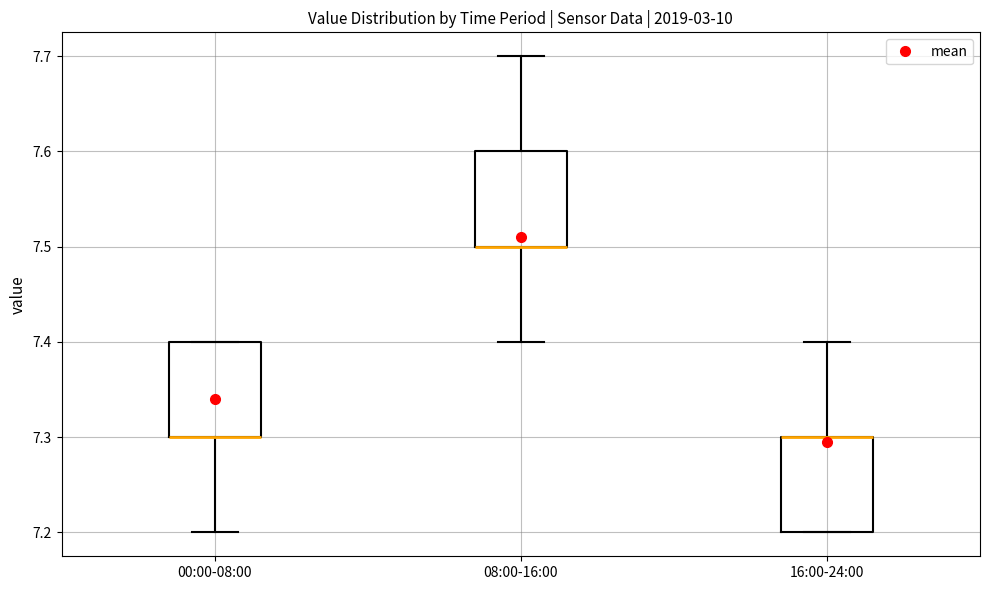

Where is the lower edge of the box for 00:00-08:00 on the y-axis? The values are not printed on the chart, so give them approximately, as read against the axis.

7.3